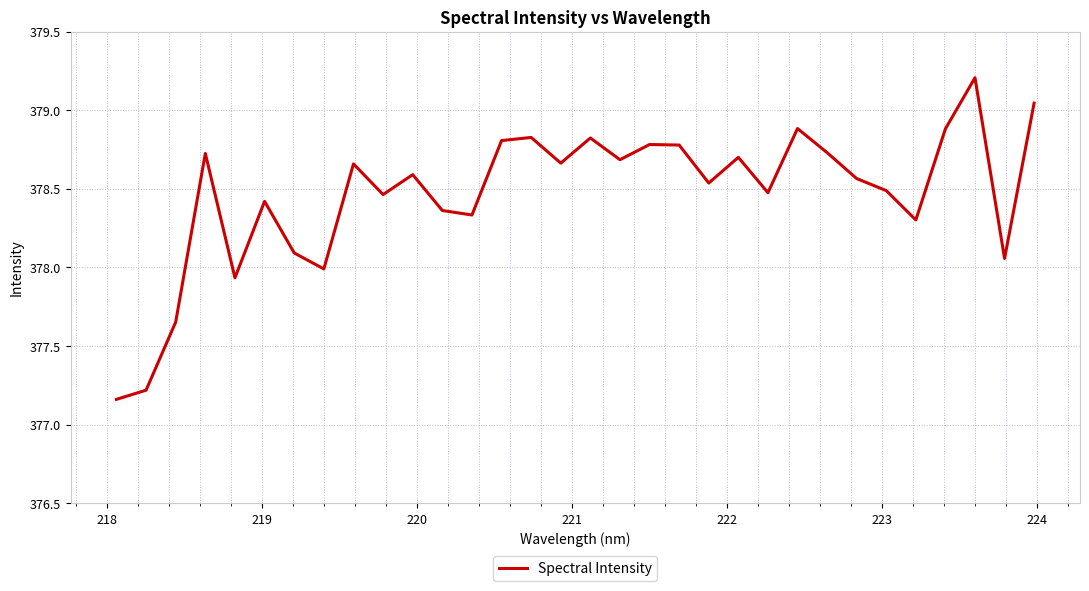

What is the greatest value displayed?

379.2